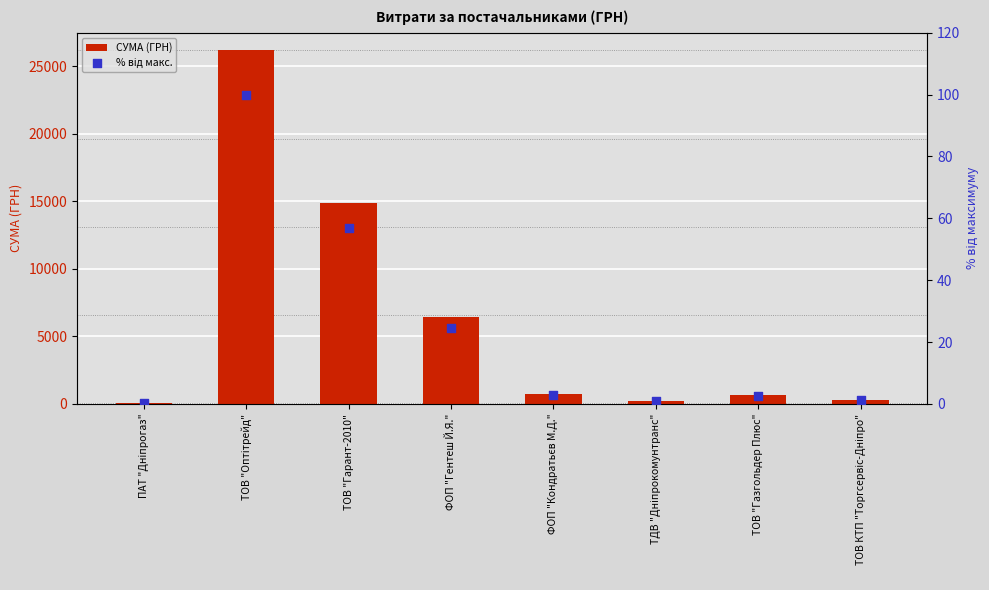

At how many categories does at least one series exceed 2562?

3